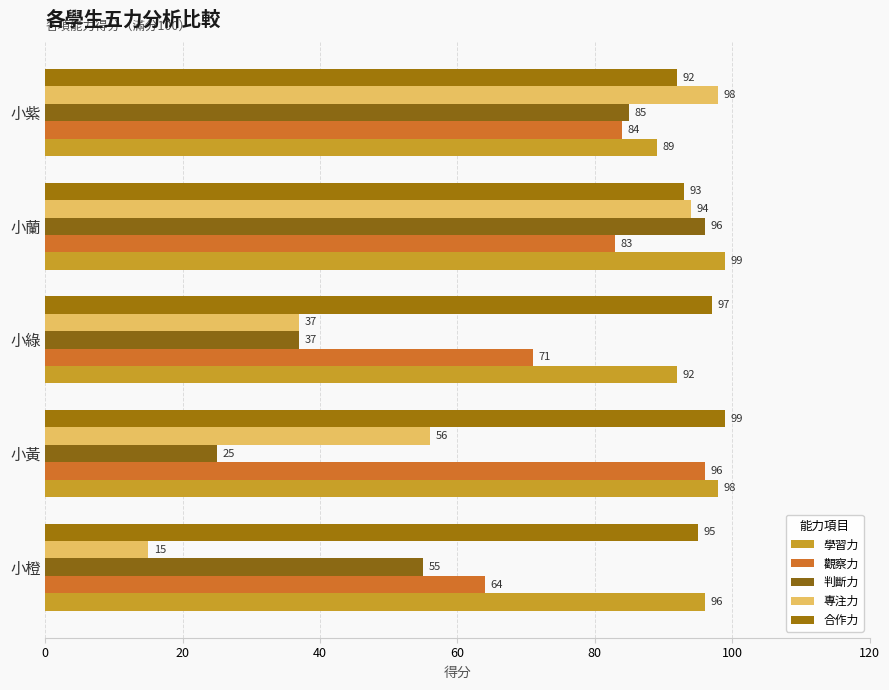

What is the difference between the maximum and second lowest values in the 學習力 series?

7